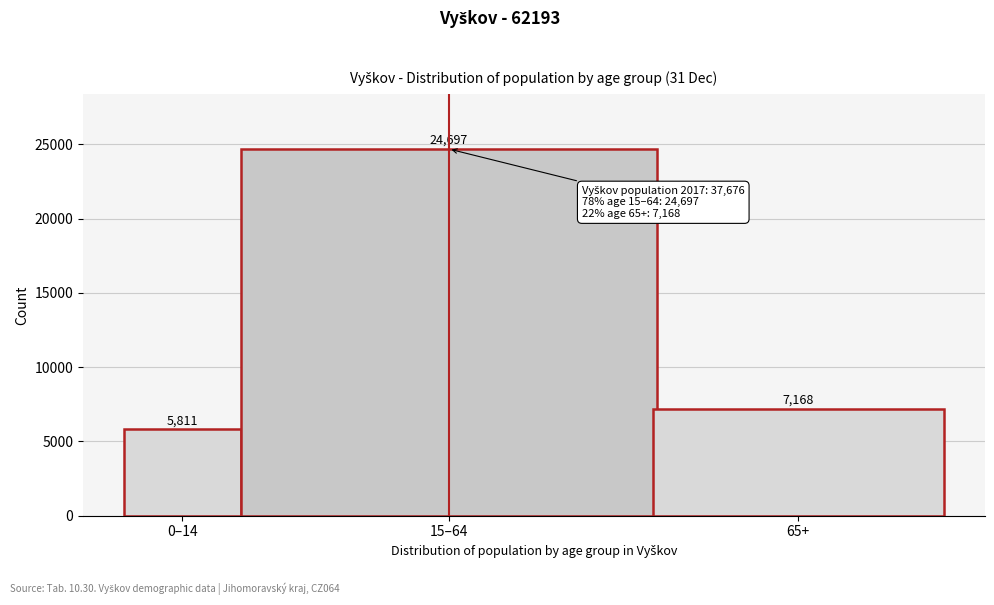

Reading left to right, extract all data points from this chart.

0–14=5811	15–64=24697	65+=7168